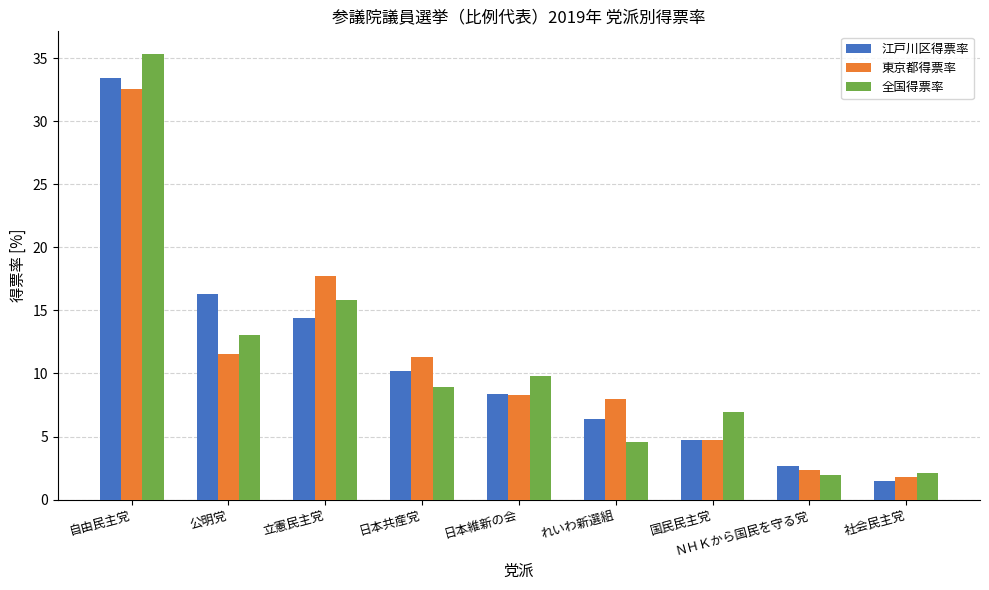

What are all the series names shown in the legend?

江戸川区得票率, 東京都得票率, 全国得票率